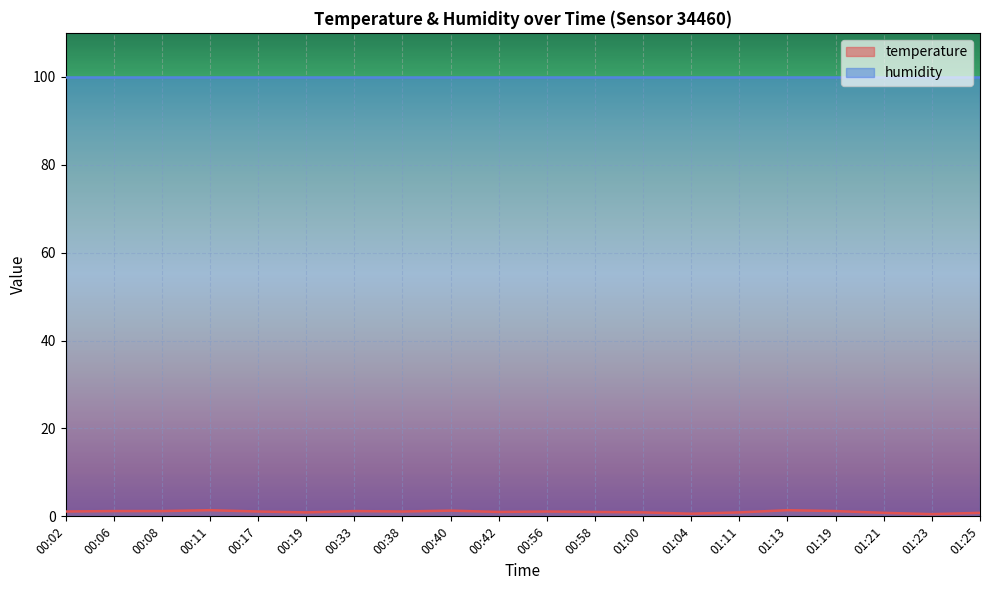

List the labels in order of value, smallest first.

01:23, 01:04, 01:21, 01:25, 00:19, 01:00, 01:11, 00:42, 00:58, 00:02, 00:17, 00:38, 00:56, 00:06, 00:08, 00:33, 01:19, 00:40, 00:11, 01:13